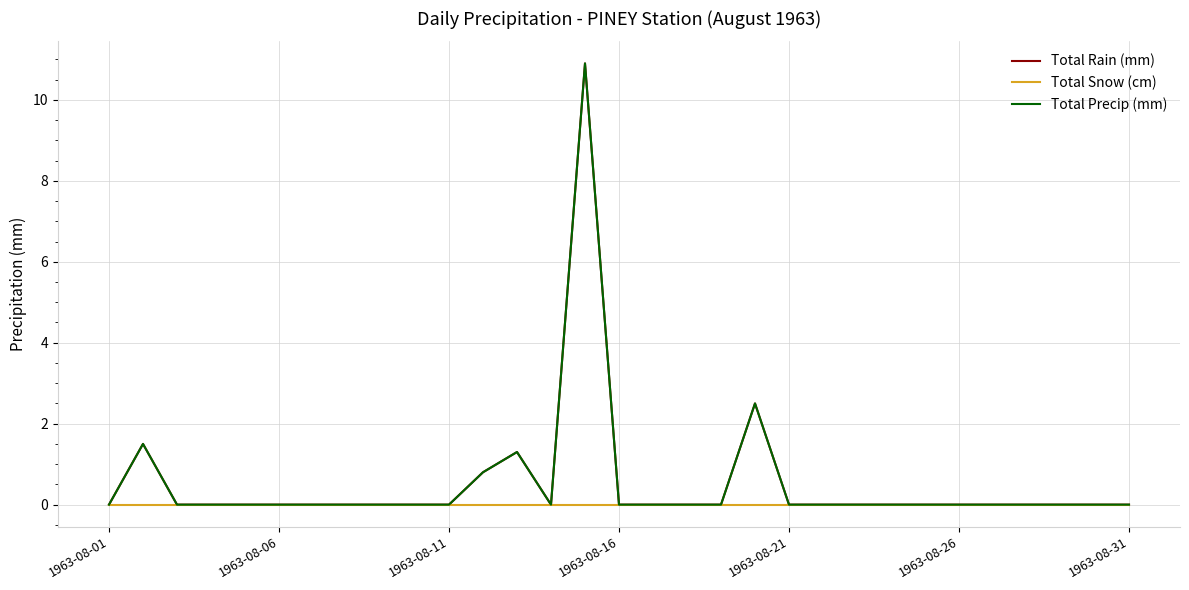

Reading right to left, transcribe all the data shown in this chart.

Total Rain (mm): 0.0	0.0	0.0	0.0	0.0	0.0	0.0	0.0	0.0	0.0	0.0	2.5	0.0	0.0	0.0	0.0	10.9	0.0	1.3	0.8	0.0	0.0	0.0	0.0	0.0	0.0	0.0	0.0	0.0	1.5	0.0
Total Snow (cm): 0.0	0.0	0.0	0.0	0.0	0.0	0.0	0.0	0.0	0.0	0.0	0.0	0.0	0.0	0.0	0.0	0.0	0.0	0.0	0.0	0.0	0.0	0.0	0.0	0.0	0.0	0.0	0.0	0.0	0.0	0.0
Total Precip (mm): 0.0	0.0	0.0	0.0	0.0	0.0	0.0	0.0	0.0	0.0	0.0	2.5	0.0	0.0	0.0	0.0	10.9	0.0	1.3	0.8	0.0	0.0	0.0	0.0	0.0	0.0	0.0	0.0	0.0	1.5	0.0